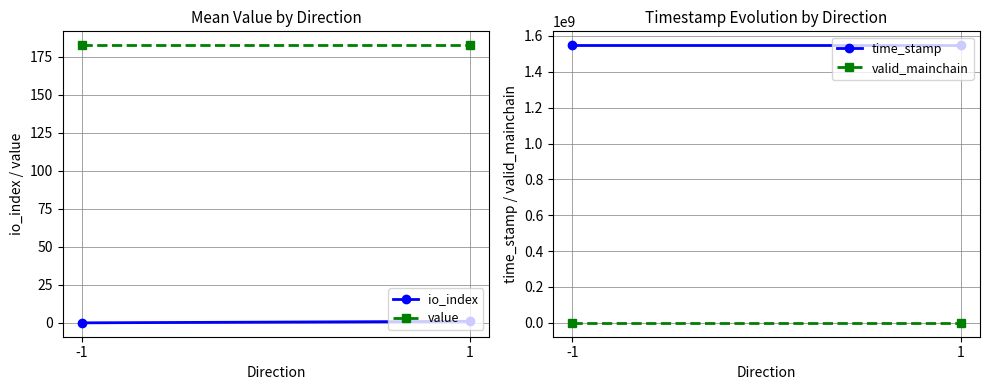

What are all the series names shown in the legend?

io_index, value, time_stamp, valid_mainchain